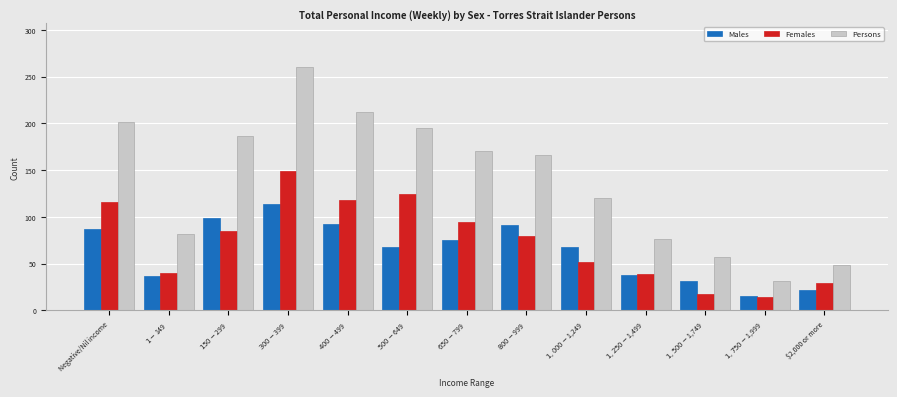

What is the average value of the Females series?

74